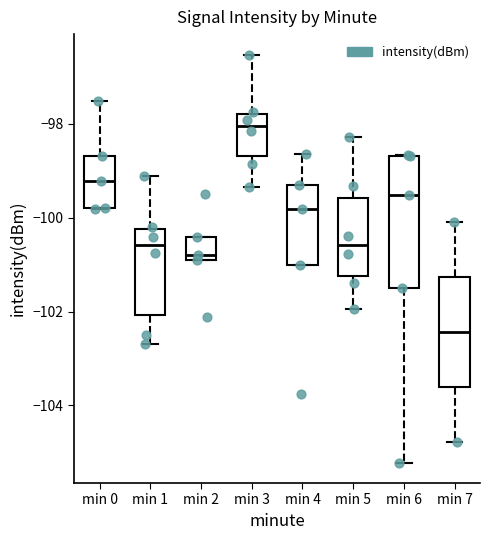

Which box has the highest median line?

min 3